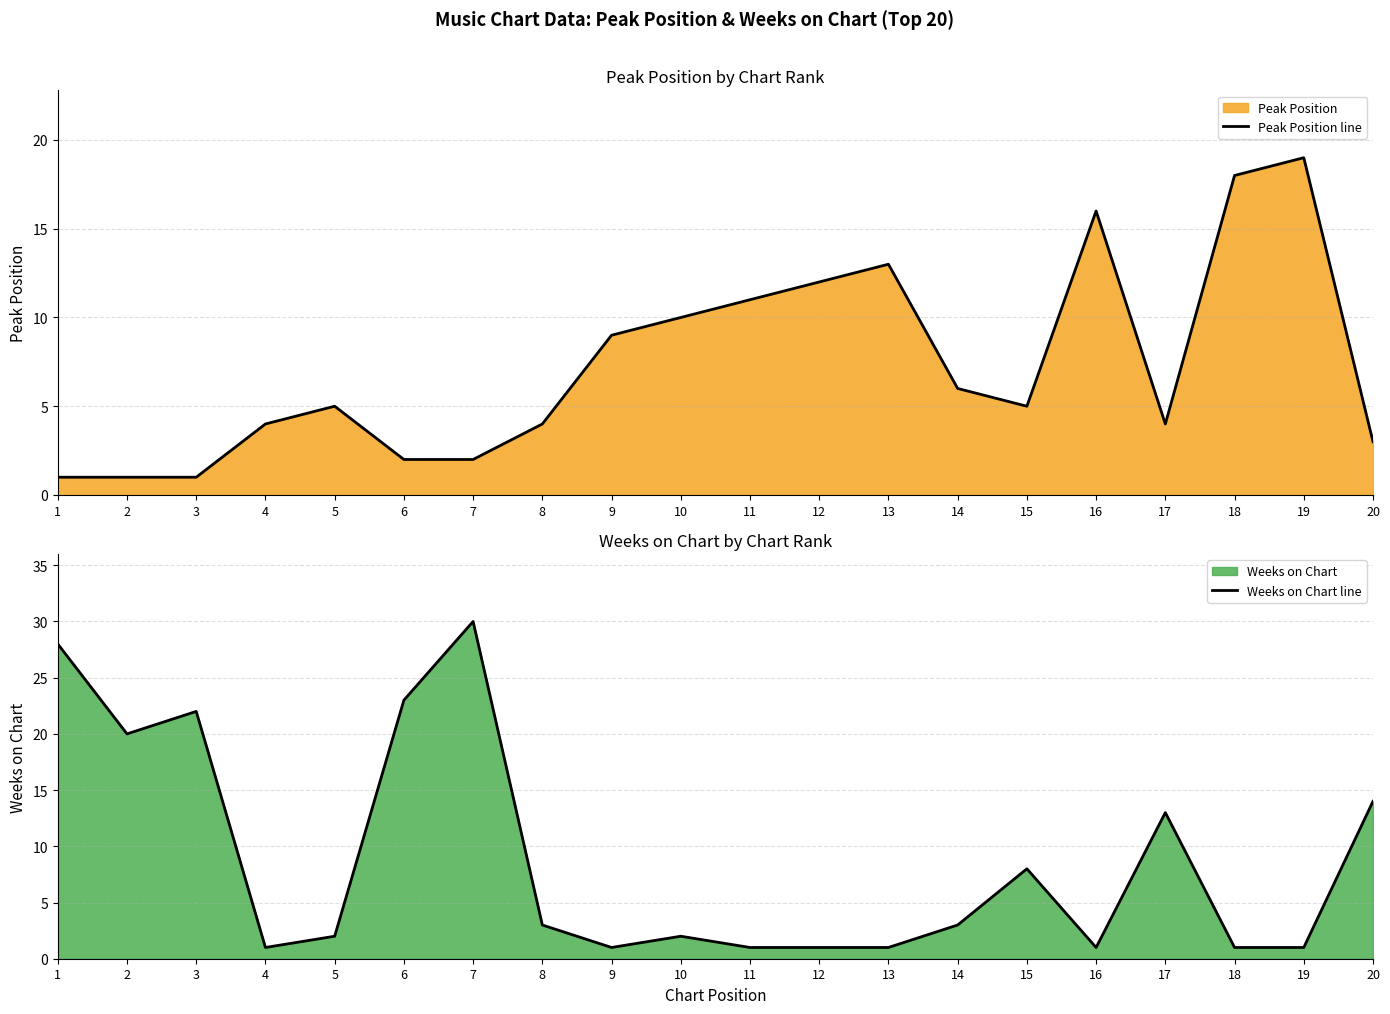

Which series ends up on top after the final intersection of Peak Position line and Weeks on Chart line?

Weeks on Chart line